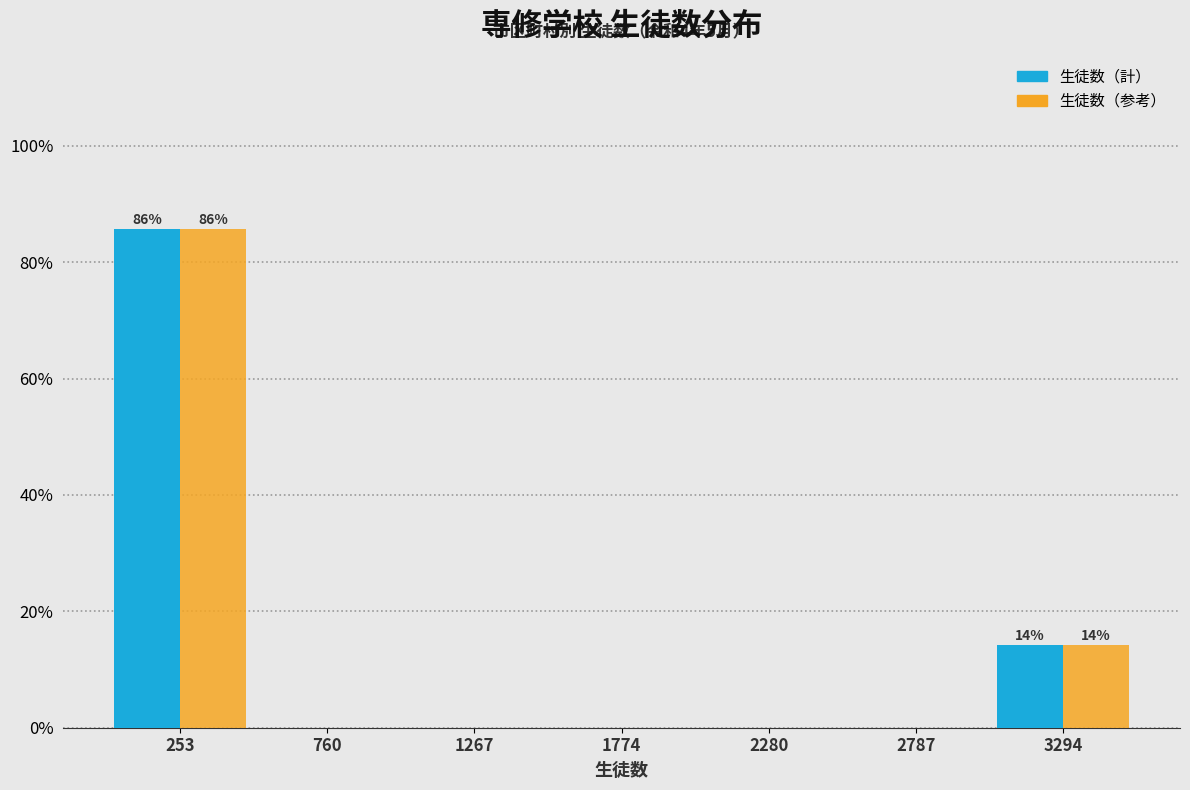

In the 生徒数（計） series, which range on the x-axis has the tallest bar?

0 to 500